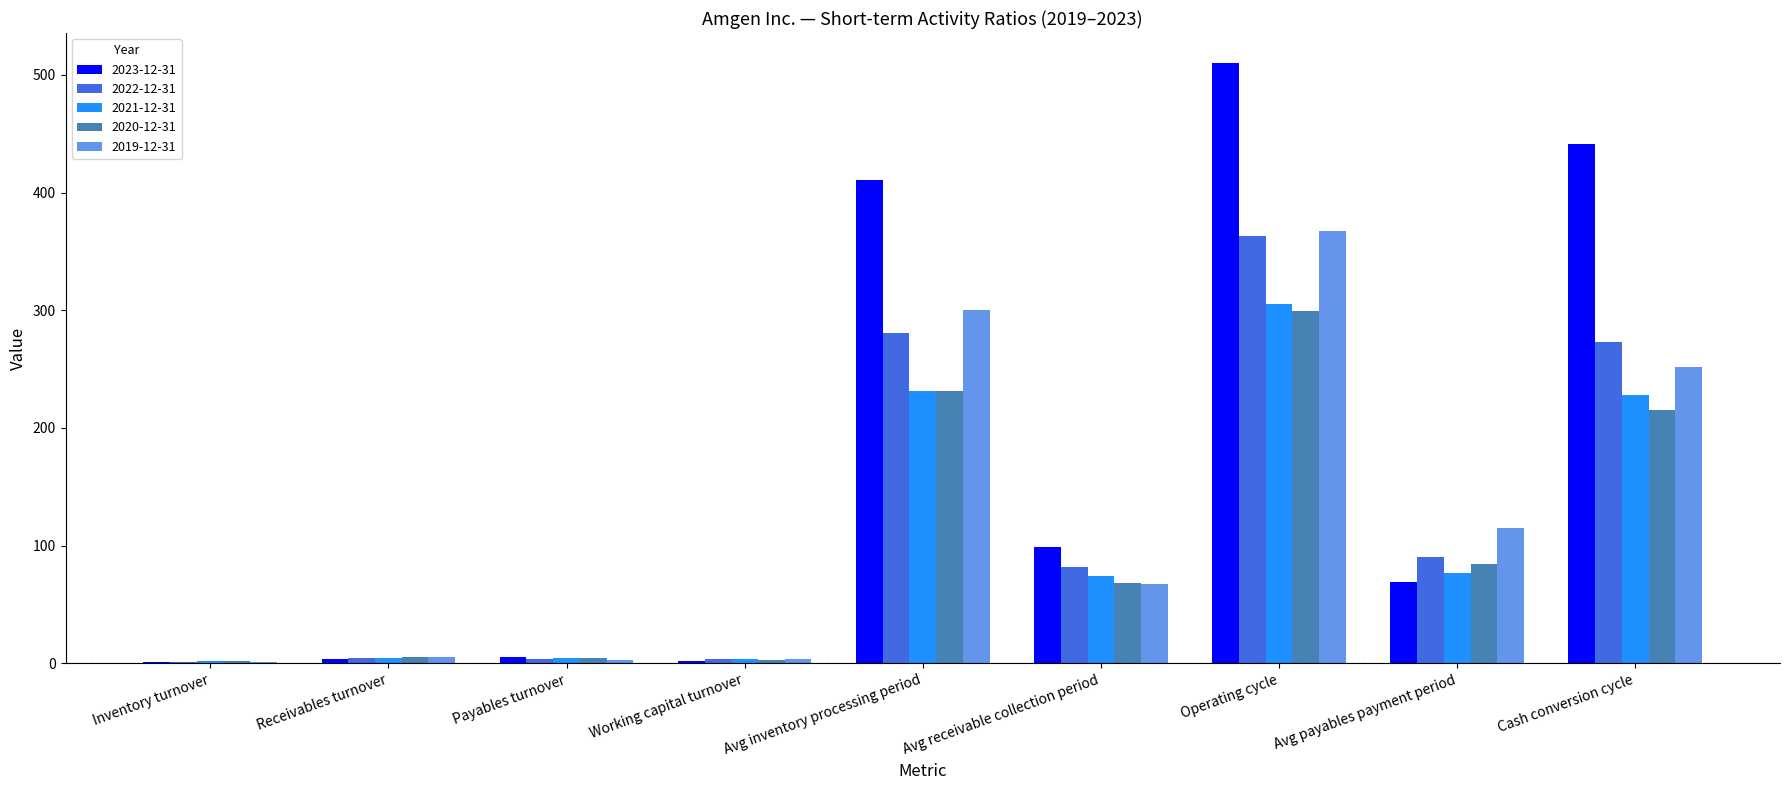

True or false: 2023-12-31 has a value of 510.0 at Operating cycle.

True